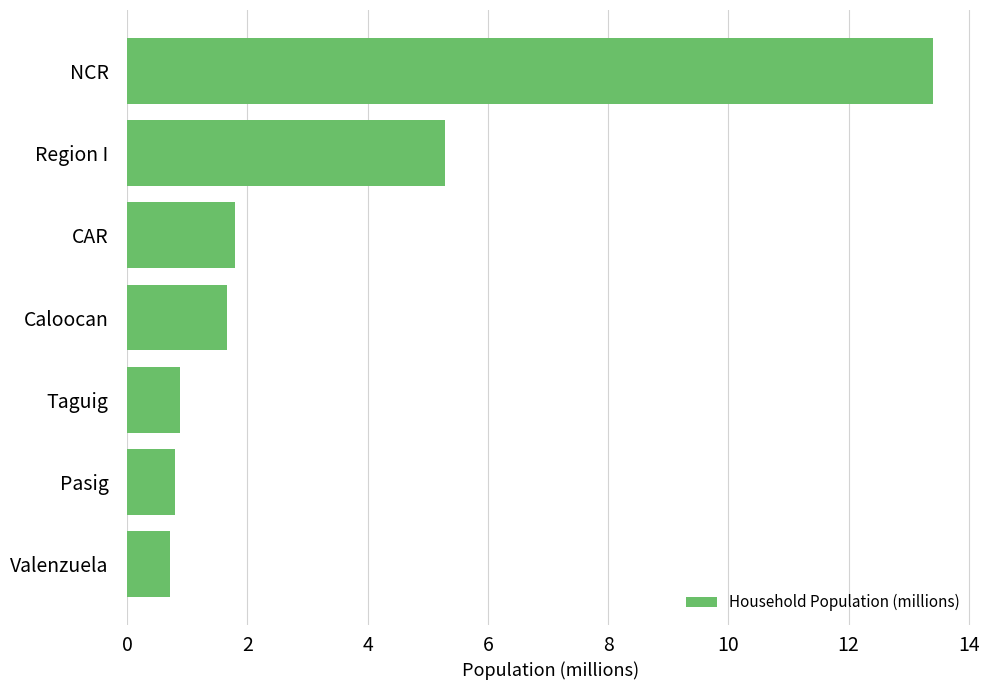

Reading top to bottom, extract all data points from this chart.

13.4	5.3	1.8	1.7	0.9	0.8	0.7